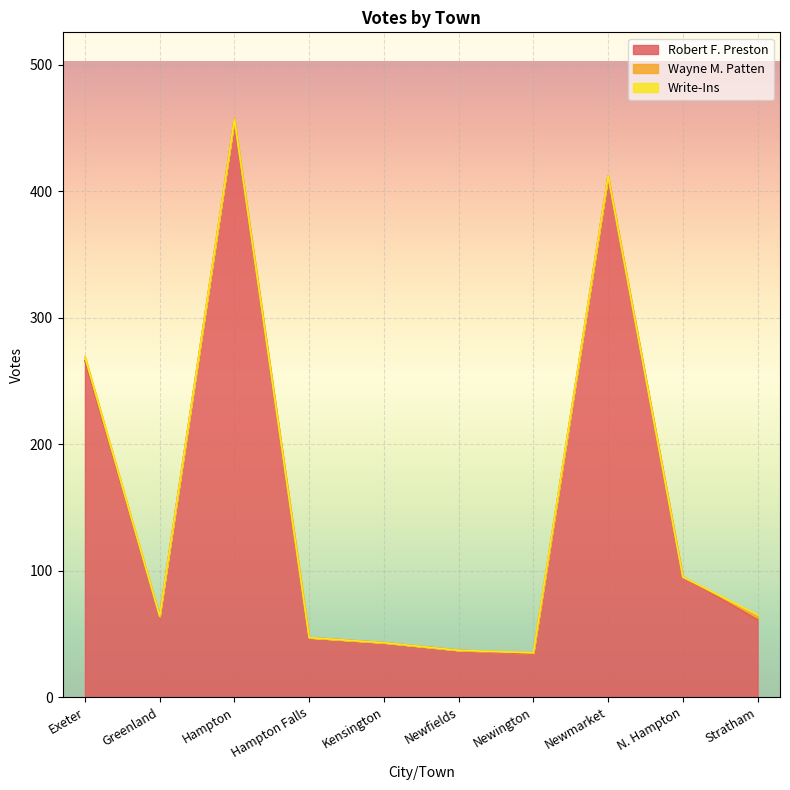

Reading left to right, list all the values displayed in this chart.

Robert F. Preston: 266	64	457	47	43	37	34	412	95	61
Wayne M. Patten: 3	0	0	0	0	0	1	0	0	3
Write-Ins: 0	0	0	0	0	0	0	0	0	1